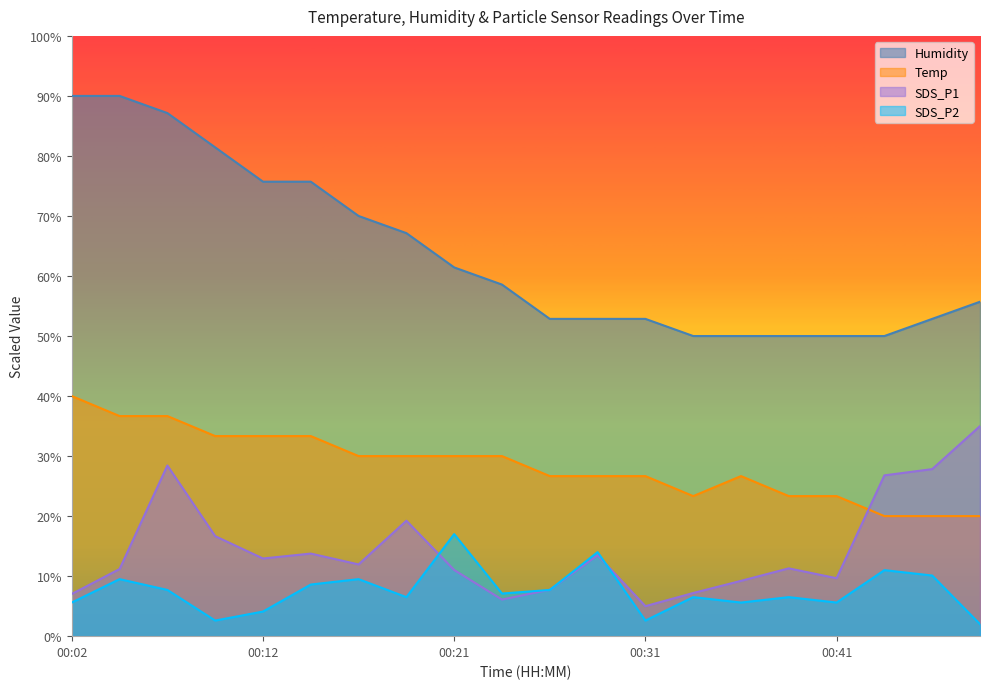

Reading left to right, what are all the values shown in this chart?

Temp: 40.0	36.7	36.7	33.3	33.3	33.3	30.0	30.0	30.0	30.0	26.7	26.7	26.7	23.3	26.7	23.3	23.3	20.0	20.0	20.0
Humidity: 90.0	90.0	87.1	81.4	75.7	75.7	70.0	67.1	61.4	58.6	52.9	52.9	52.9	50.0	50.0	50.0	50.0	50.0	52.9	55.7
SDS_P1: 7.0	11.2	28.4	16.7	12.9	13.8	12.0	19.2	11.0	6.1	7.7	13.5	5.0	7.2	9.2	11.3	9.7	26.8	27.8	35.0
SDS_P2: 5.6	9.5	7.7	2.6	4.1	8.6	9.5	6.5	17.0	7.1	7.7	14.0	2.6	6.5	5.6	6.5	5.6	11.0	10.1	2.0